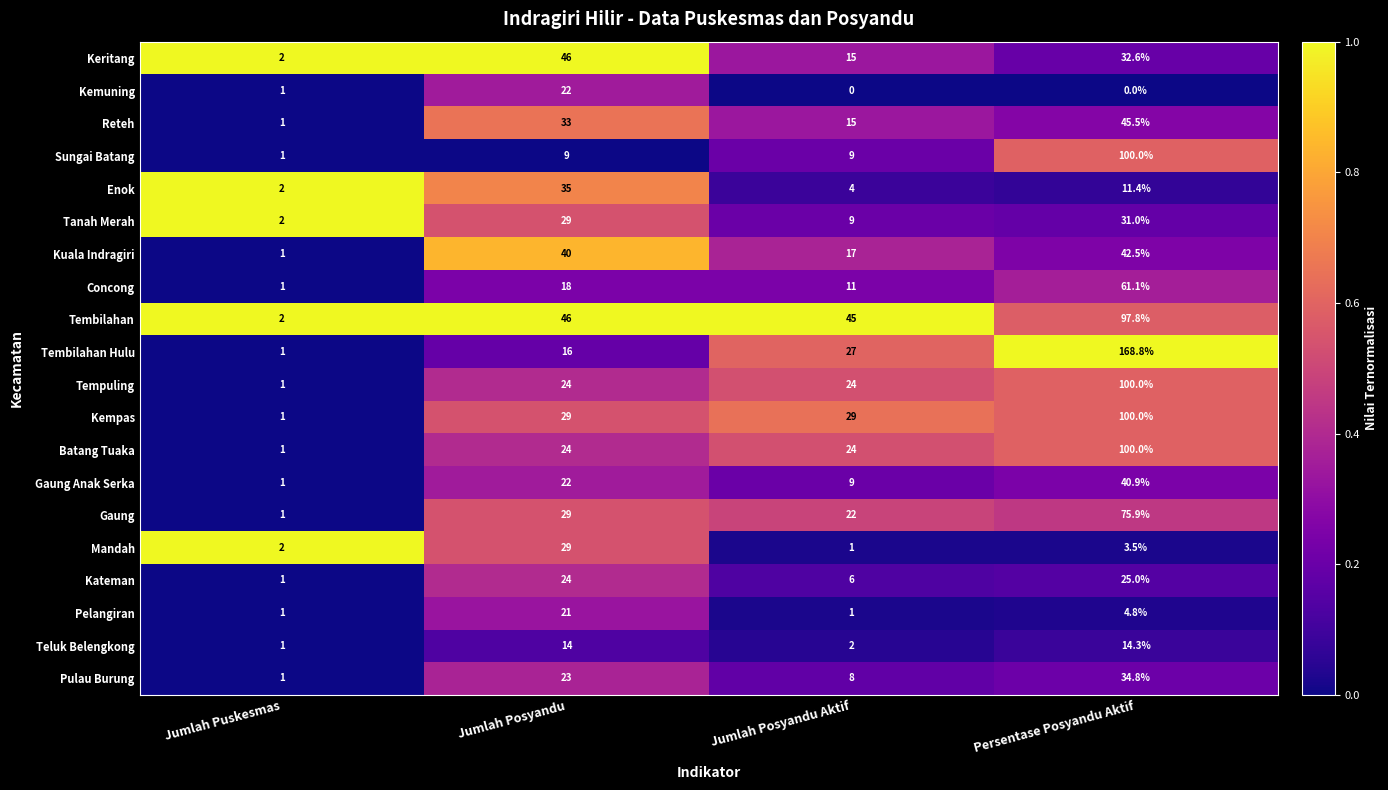

Which label corresponds to the largest value in the chart?

Persentase Posyandu Aktif